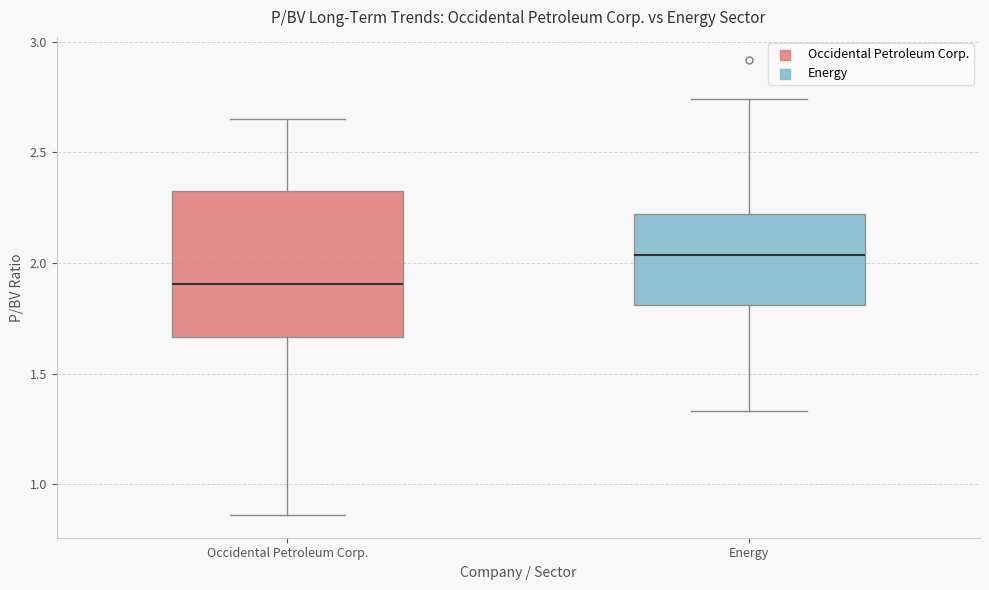

Reading left to right, read every box against the y-axis: the position of its median line, the range the box covers, and the ends of its whiskers. The values are not printed on the chart, so give them approximately, as read against the axis.

Occidental Petroleum Corp.: median 1.90, box 1.65 to 2.35, whiskers 0.85 to 2.65
Energy: median 2.05, box 1.80 to 2.20, whiskers 1.35 to 2.75